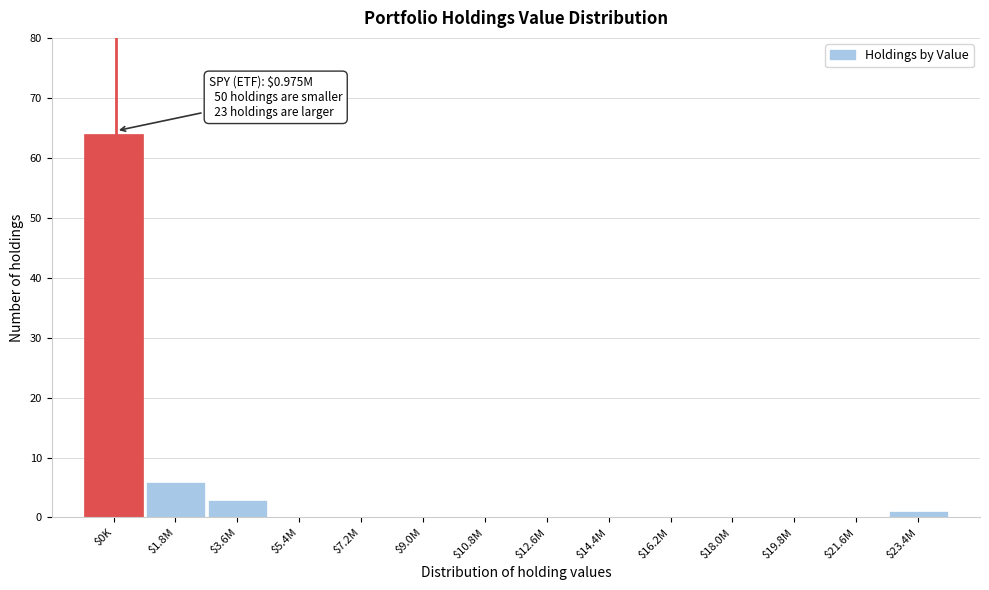

At which label is the value closest to 32?

$1.8M